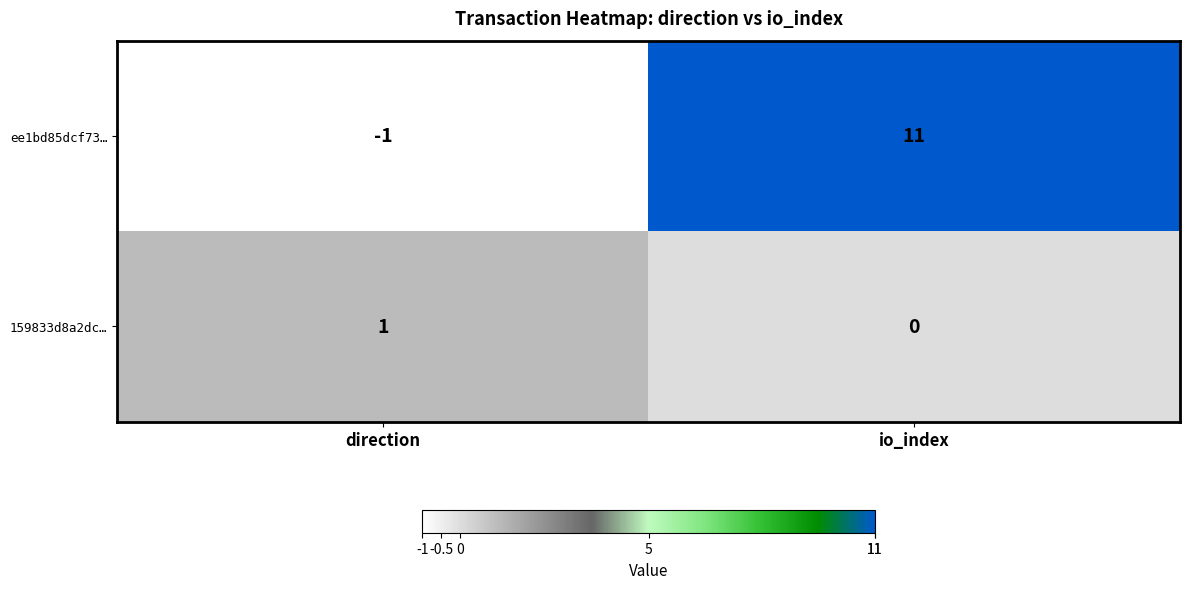

Where is ee1bd85dcf73… nearest to the value 5?

direction